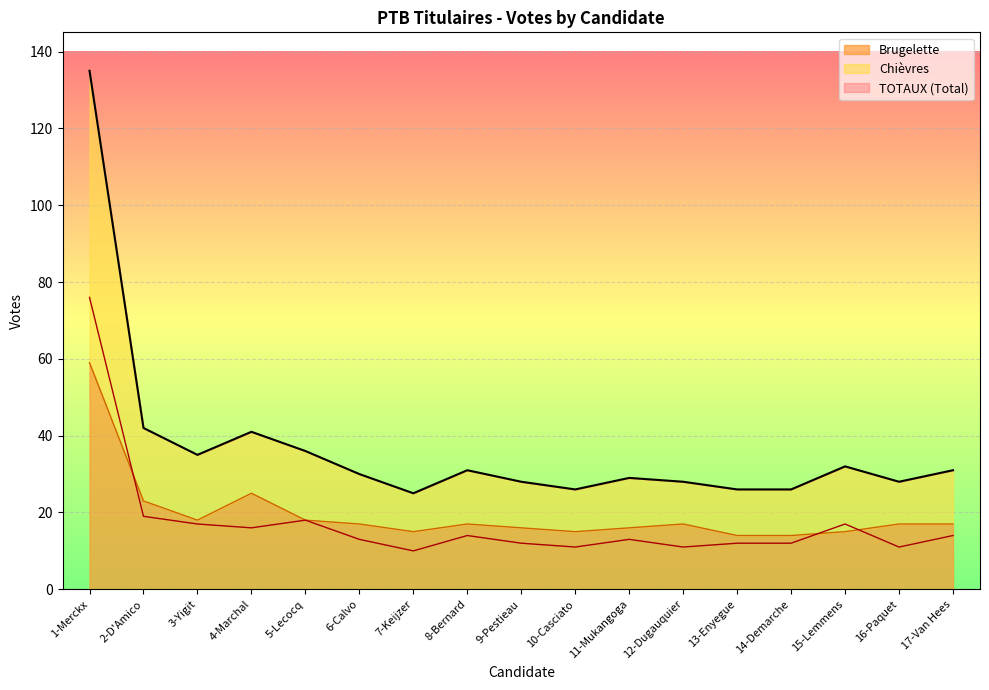

What is the minimum value for Brugelette?

14